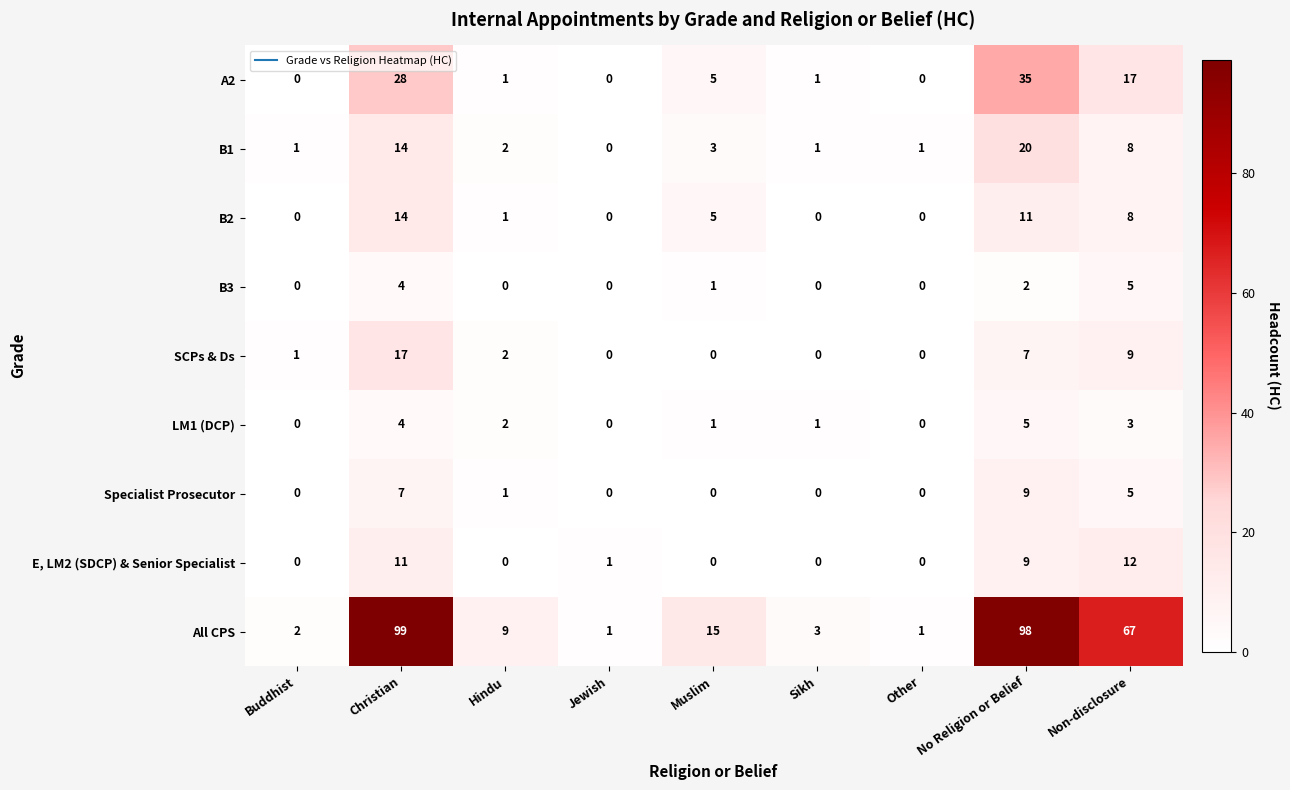

How many values in A2 are above zero?

6